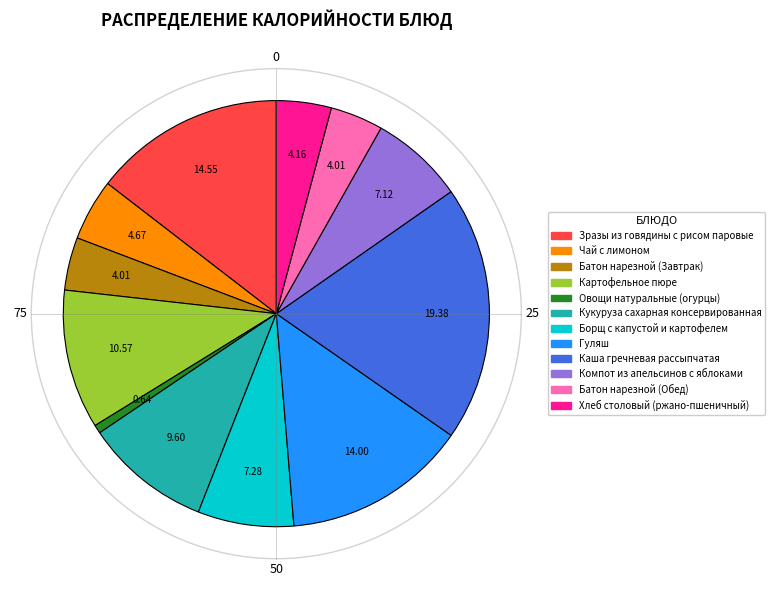

Is there a majority slice in this chart?

No